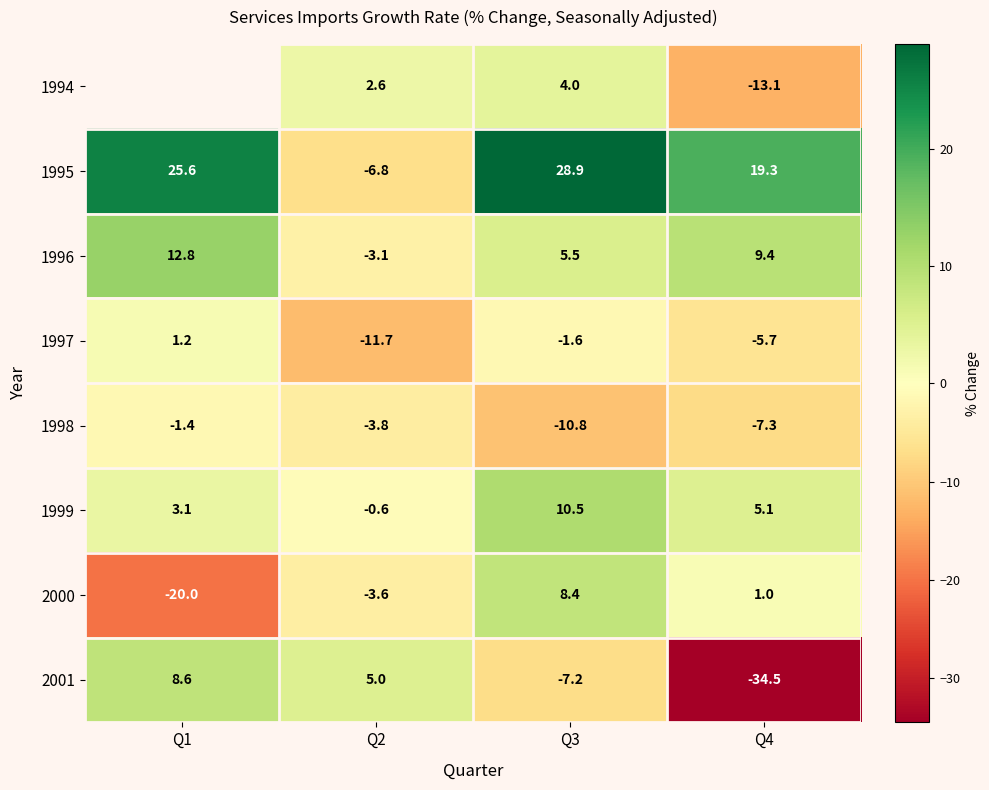

True or false: 1997 has a value of 1.6 at Q1.

False